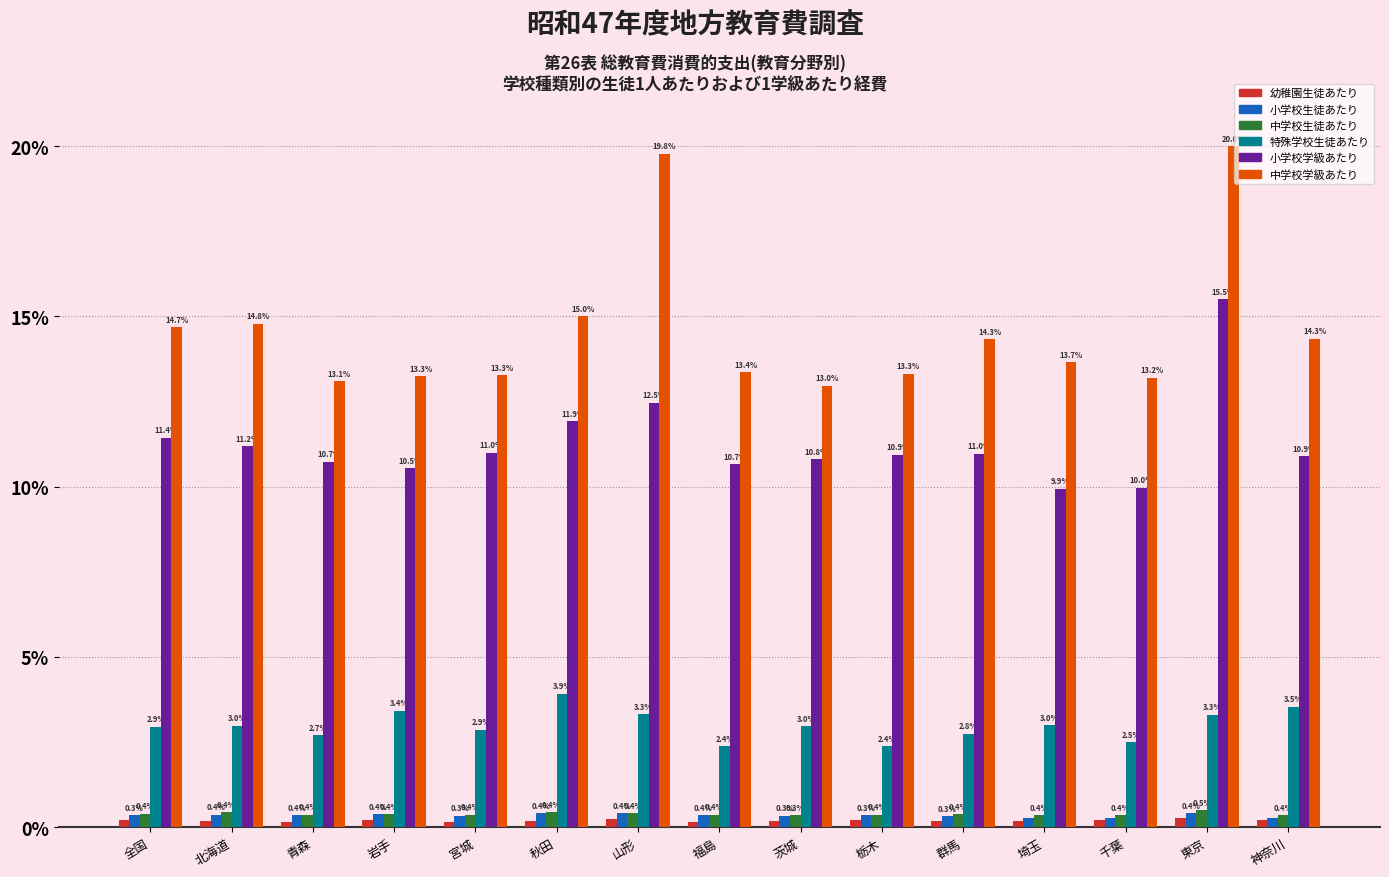

How many groups of bars are there?

15